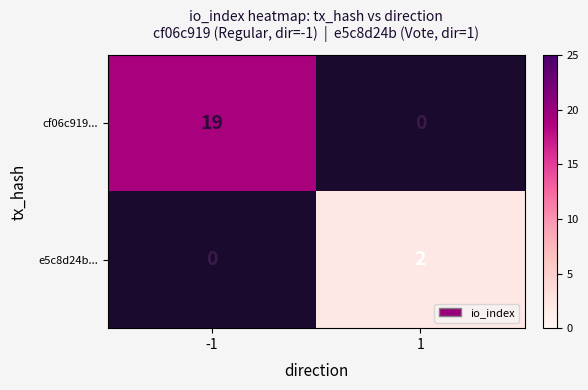

Which category has the lowest value across all series?

1